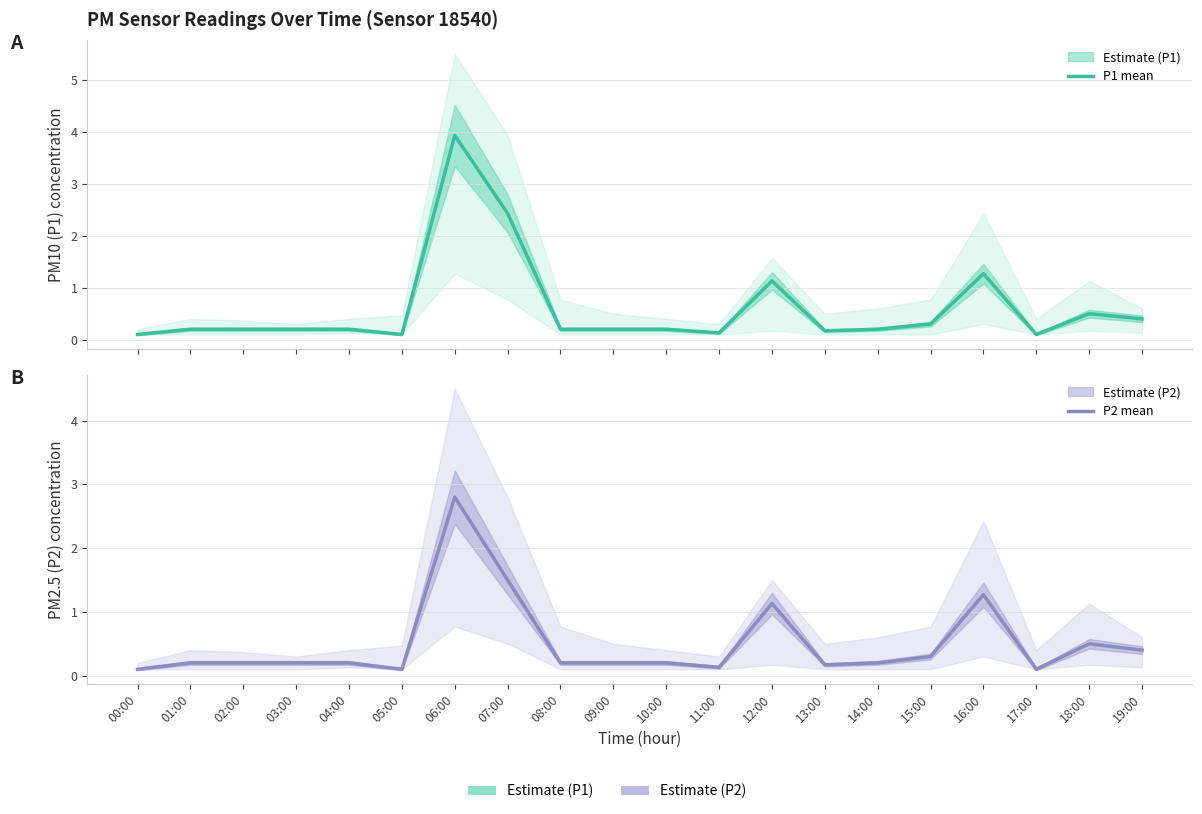

What is the average value of the P2 mean series?

0.5